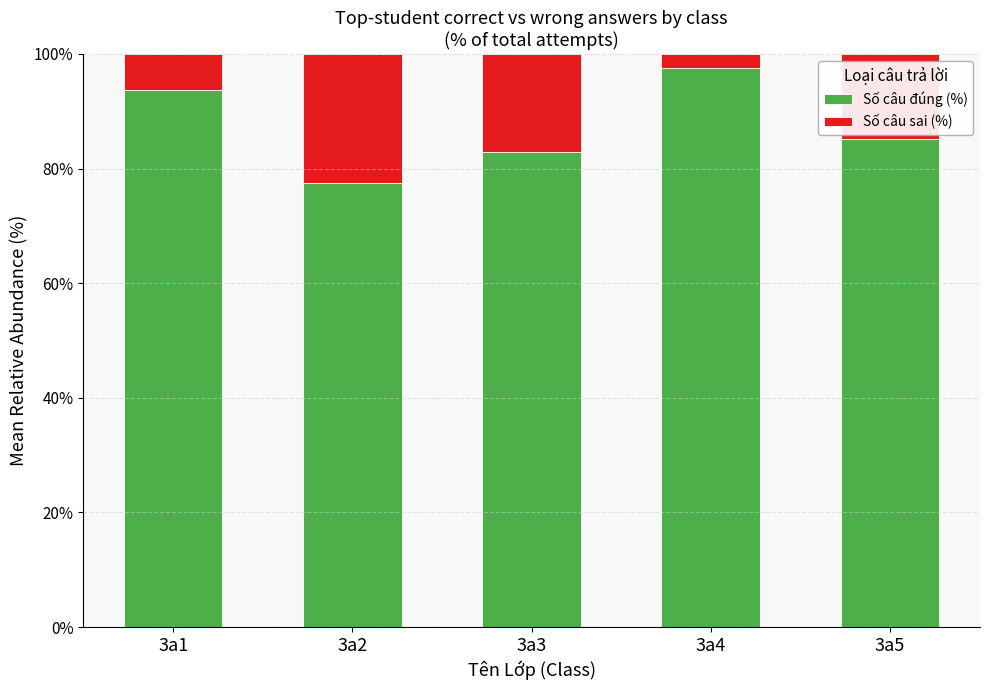

What is the average value of the Số câu đúng (%) series?

87.4